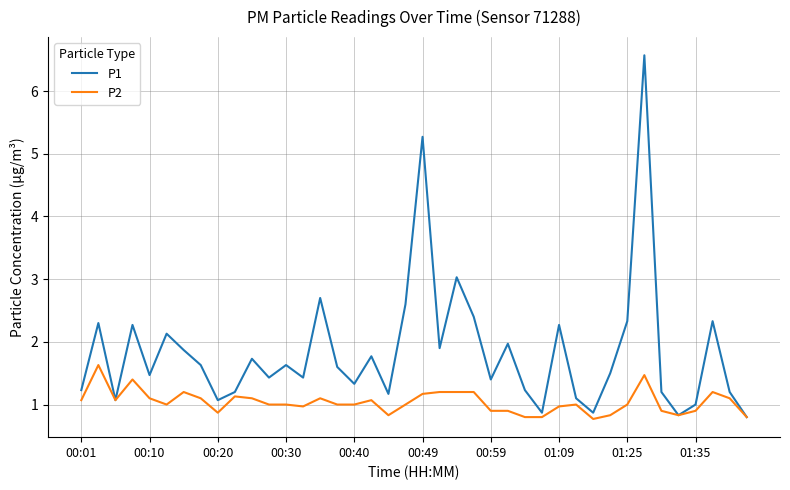

What is the smallest value displayed?

0.8